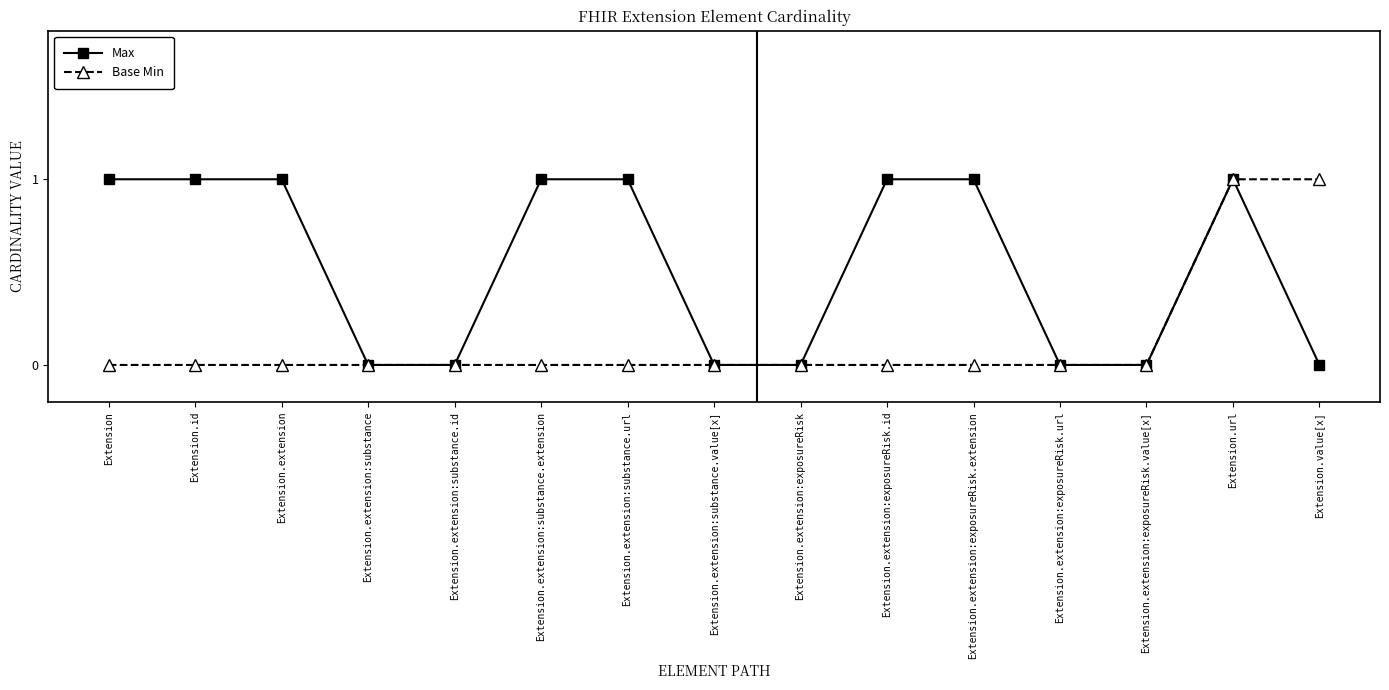

What is the label of the 5th point from the left?

Extension.extension:substance.id